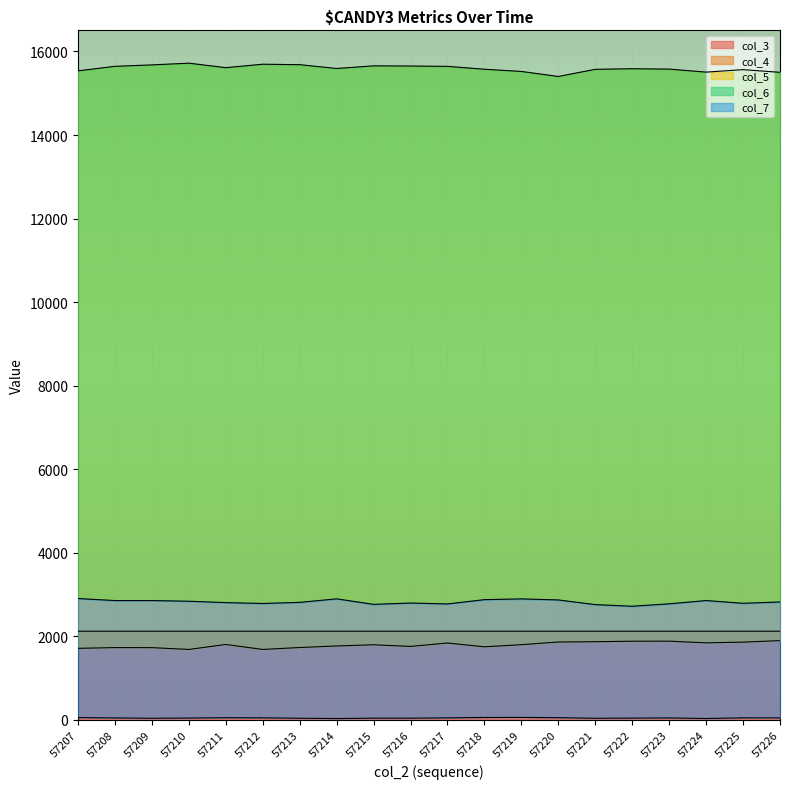

Where is col_5 nearest to the value 15560?

57225